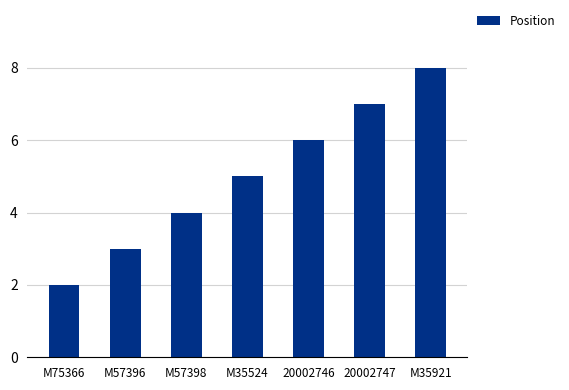

Reading left to right, what are all the values shown in this chart?

2	3	4	5	6	7	8